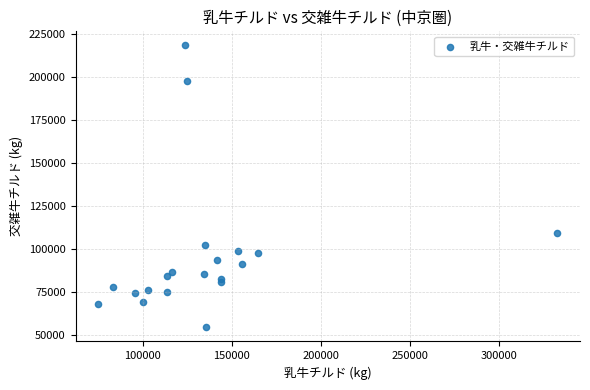

What Y value in the scatter plot is closest to 136550?

109318